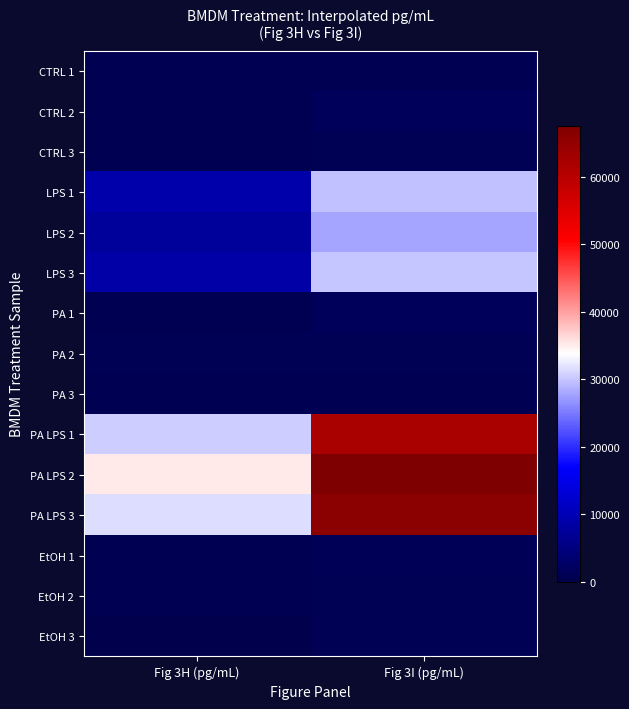

Reading left to right, transcribe all the data shown in this chart.

CTRL 1: Fig 3H (pg/mL)=641.9	Fig 3I (pg/mL)=742.8
CTRL 2: Fig 3H (pg/mL)=661.0	Fig 3I (pg/mL)=1376.6
CTRL 3: Fig 3H (pg/mL)=708.9	Fig 3I (pg/mL)=861.0
LPS 1: Fig 3H (pg/mL)=9100.3	Fig 3I (pg/mL)=29666.0
LPS 2: Fig 3H (pg/mL)=7467.6	Fig 3I (pg/mL)=27936.5
LPS 3: Fig 3H (pg/mL)=8672.8	Fig 3I (pg/mL)=29846.9
PA 1: Fig 3H (pg/mL)=641.9	Fig 3I (pg/mL)=1376.6
PA 2: Fig 3H (pg/mL)=816.1	Fig 3I (pg/mL)=908.8
PA 3: Fig 3H (pg/mL)=613.5	Fig 3I (pg/mL)=673.0
PA LPS 1: Fig 3H (pg/mL)=30381.6	Fig 3I (pg/mL)=61959.2
PA LPS 2: Fig 3H (pg/mL)=35151.7	Fig 3I (pg/mL)=67587.7
PA LPS 3: Fig 3H (pg/mL)=31628.4	Fig 3I (pg/mL)=65877.2
EtOH 1: Fig 3H (pg/mL)=557.3	Fig 3I (pg/mL)=1103.0
EtOH 2: Fig 3H (pg/mL)=651.4	Fig 3I (pg/mL)=1029.7
EtOH 3: Fig 3H (pg/mL)=240.6	Fig 3I (pg/mL)=1005.4